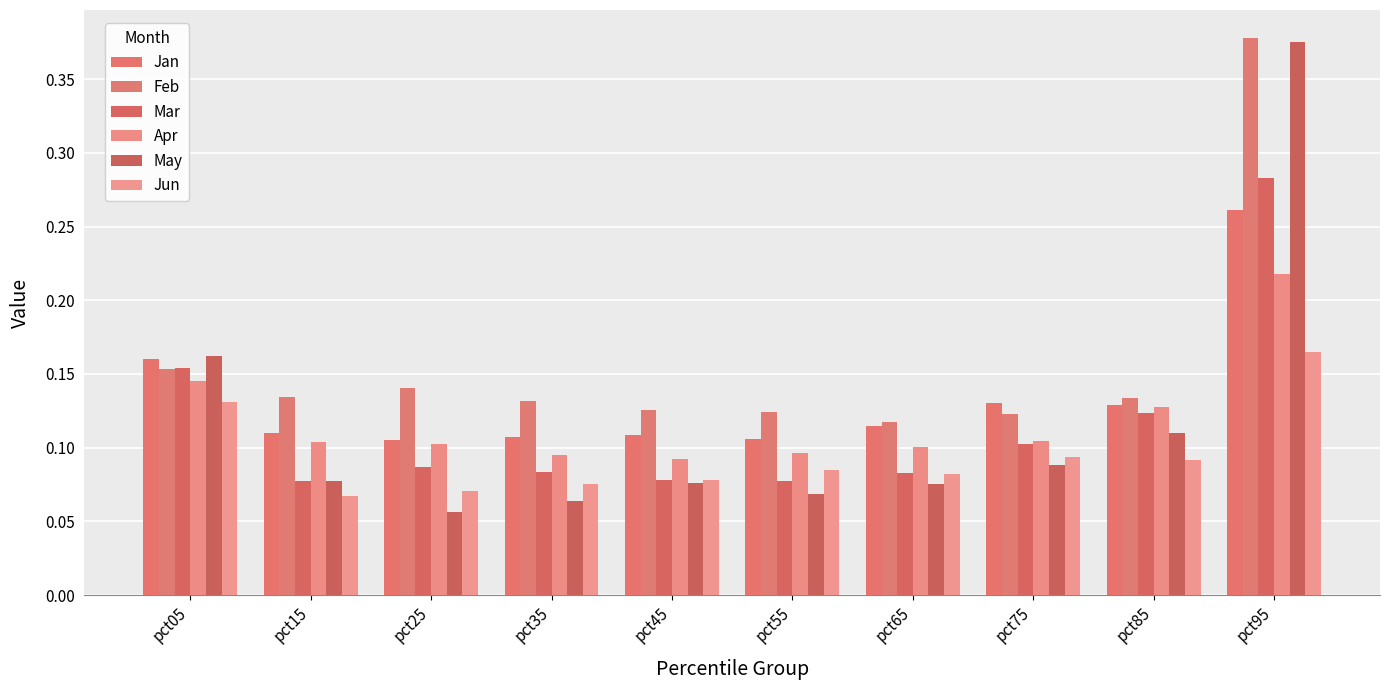

How many data points does each series have?

10